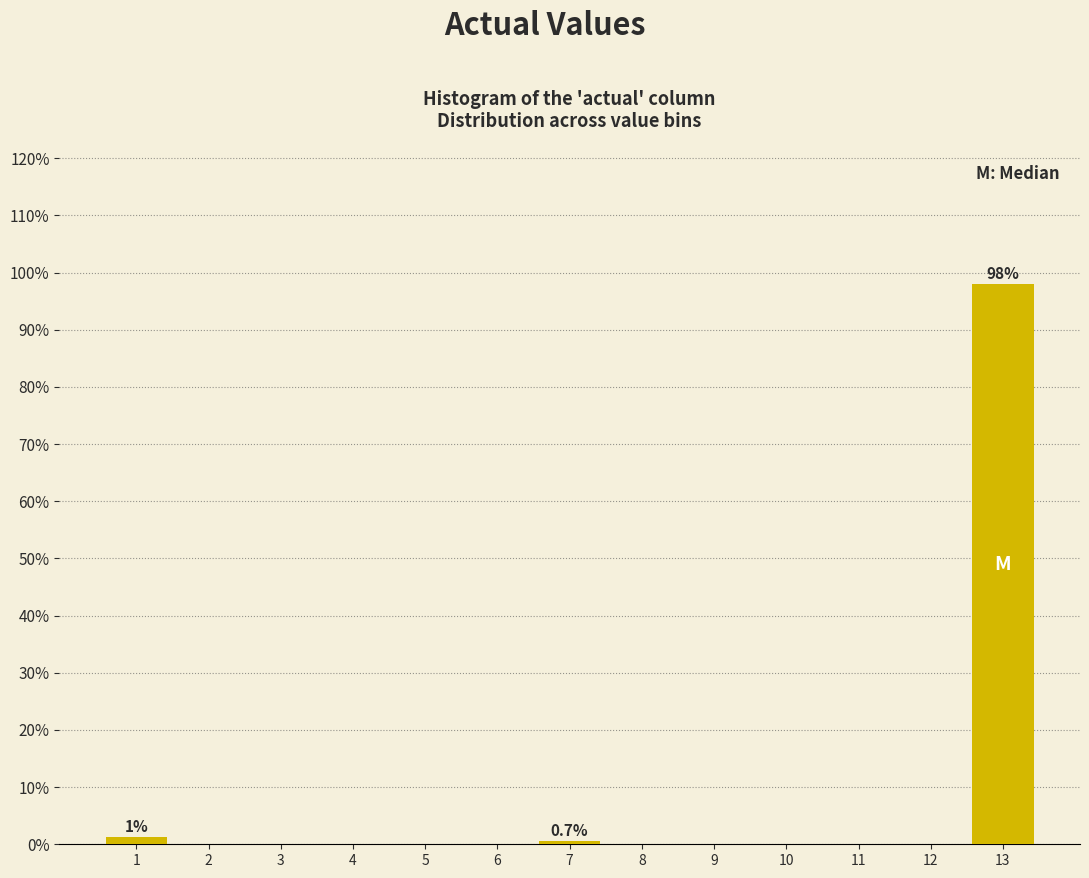

Reading left to right, what are all the values shown in this chart?

1=1.3	2=0.0	3=0.0	4=0.0	5=0.0	6=0.0	7=0.7	8=0.0	9=0.0	10=0.0	11=0.0	12=0.0	13=98.0